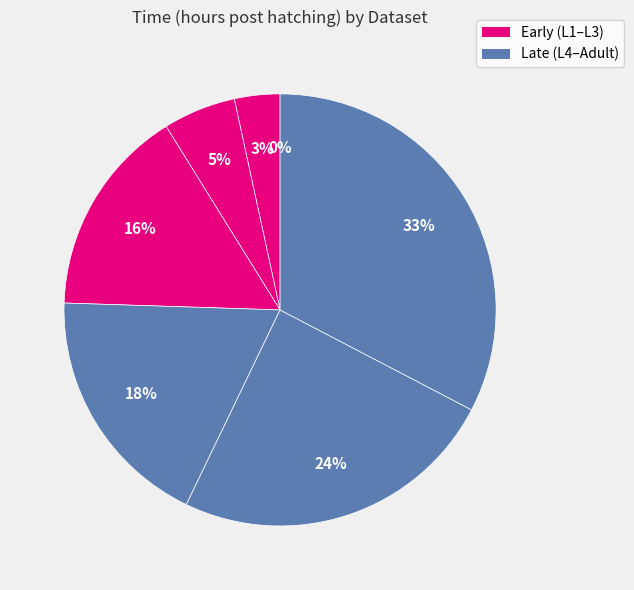

To the nearest percent, what is the difference between the largest and smallest slice percentages?

33%